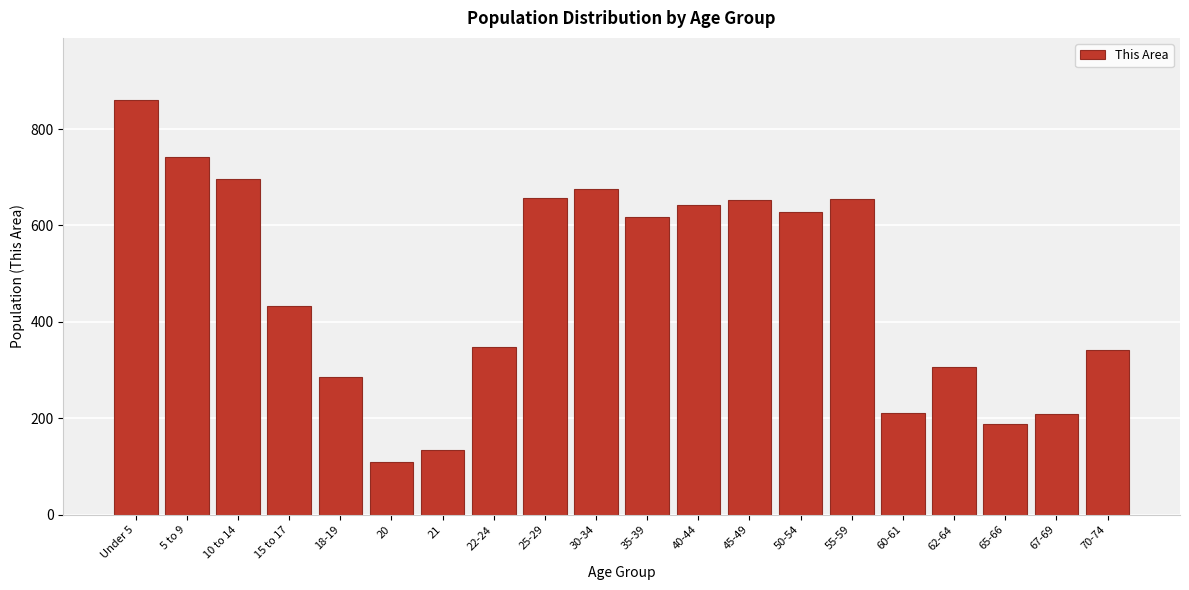

True or false: the data shows 134 at 21.

True